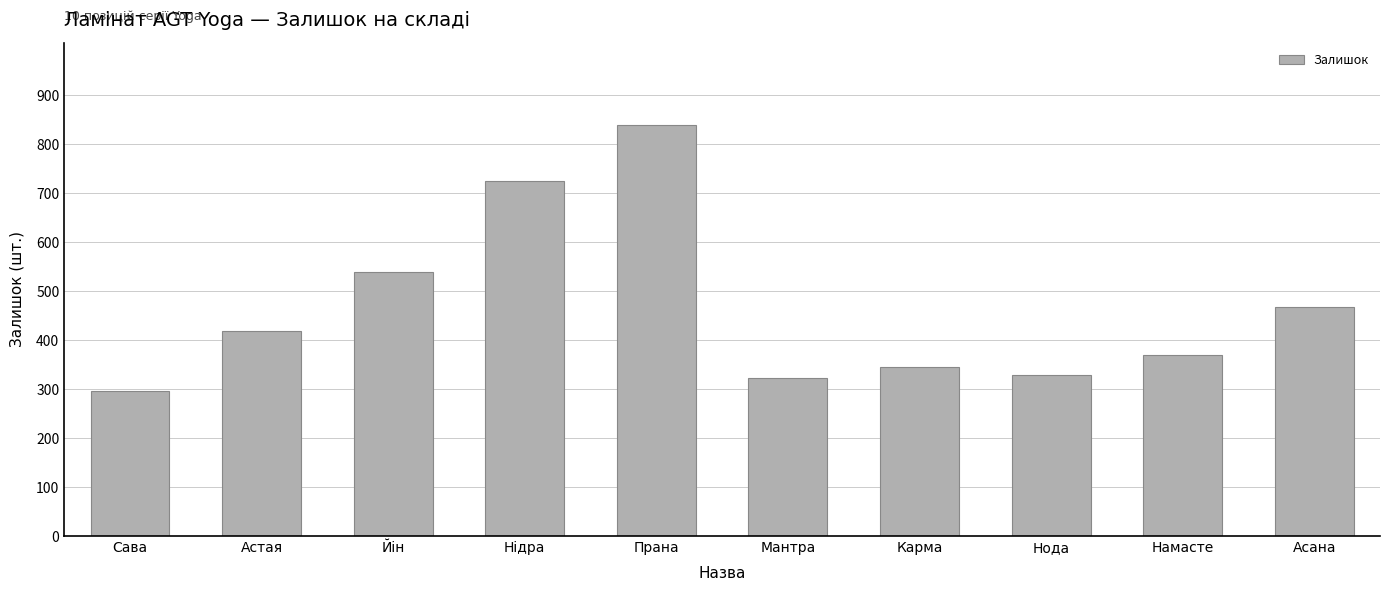

Reading left to right, list all the values displayed in this chart.

Сава=296	Астая=418	Йін=538	Нідра=724	Прана=839	Мантра=323	Карма=345	Нода=328	Намасте=369	Асана=467